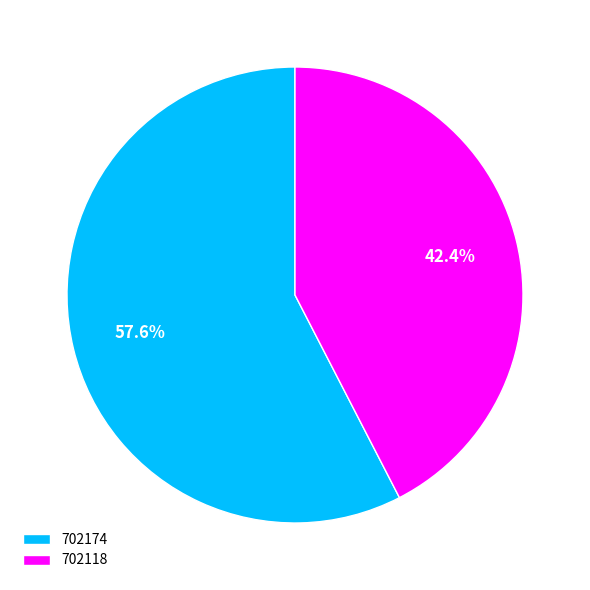

Which category has the biggest portion of the pie?

702174